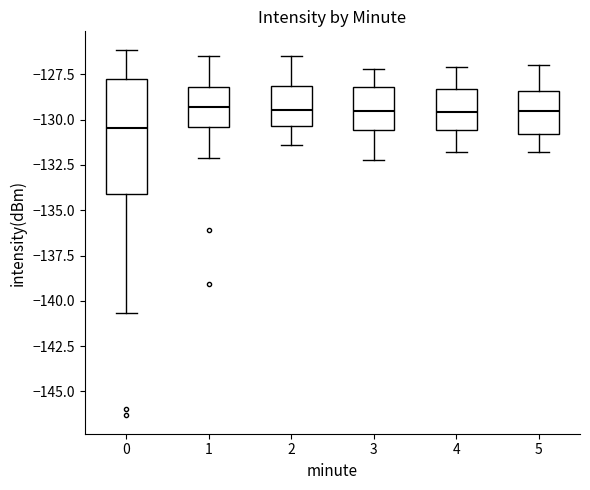

Reading left to right, transcribe this box plot: for each box, give where its median line is, the range the box spans, and where its two whiskers end, as read against the y-axis. The values are not printed on the chart, so give them approximately, as read against the axis.

0: median -130.5, box -134.0 to -128.0, whiskers -140.5 to -126.0
1: median -129.5, box -130.5 to -128.0, whiskers -132.0 to -126.5
2: median -129.5, box -130.5 to -128.0, whiskers -131.5 to -126.5
3: median -129.5, box -130.5 to -128.0, whiskers -132.0 to -127.0
4: median -129.5, box -130.5 to -128.5, whiskers -132.0 to -127.0
5: median -129.5, box -131.0 to -128.5, whiskers -132.0 to -127.0